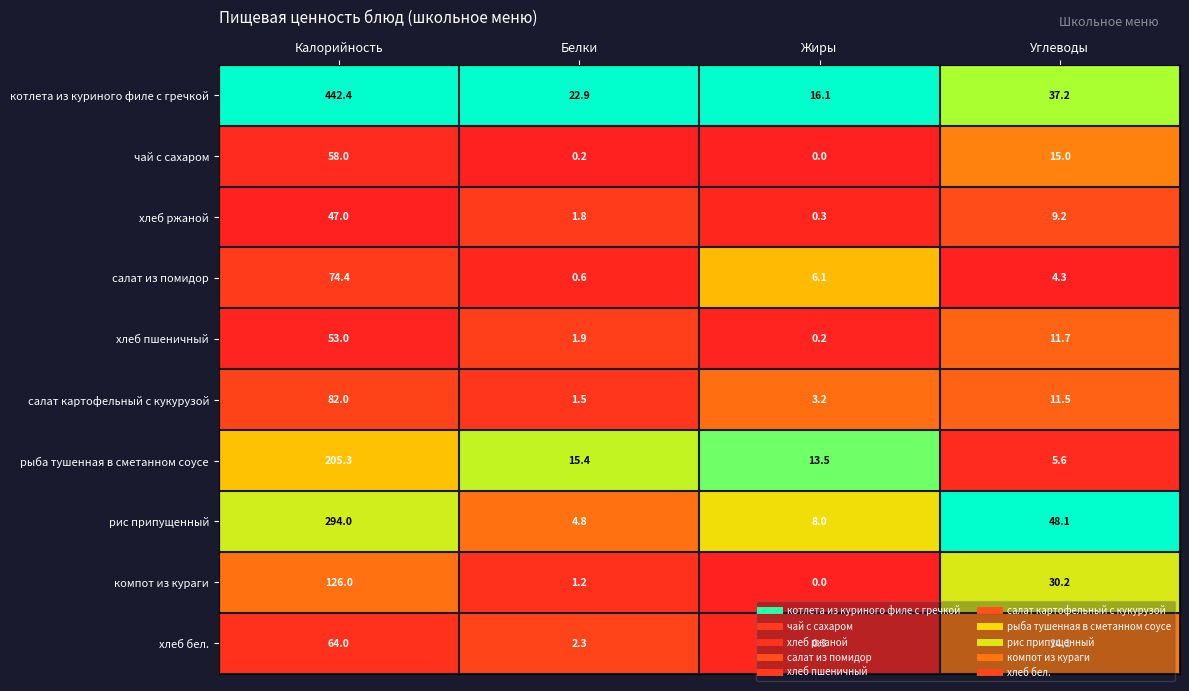

At how many categories does at least one series exceed 0?

4